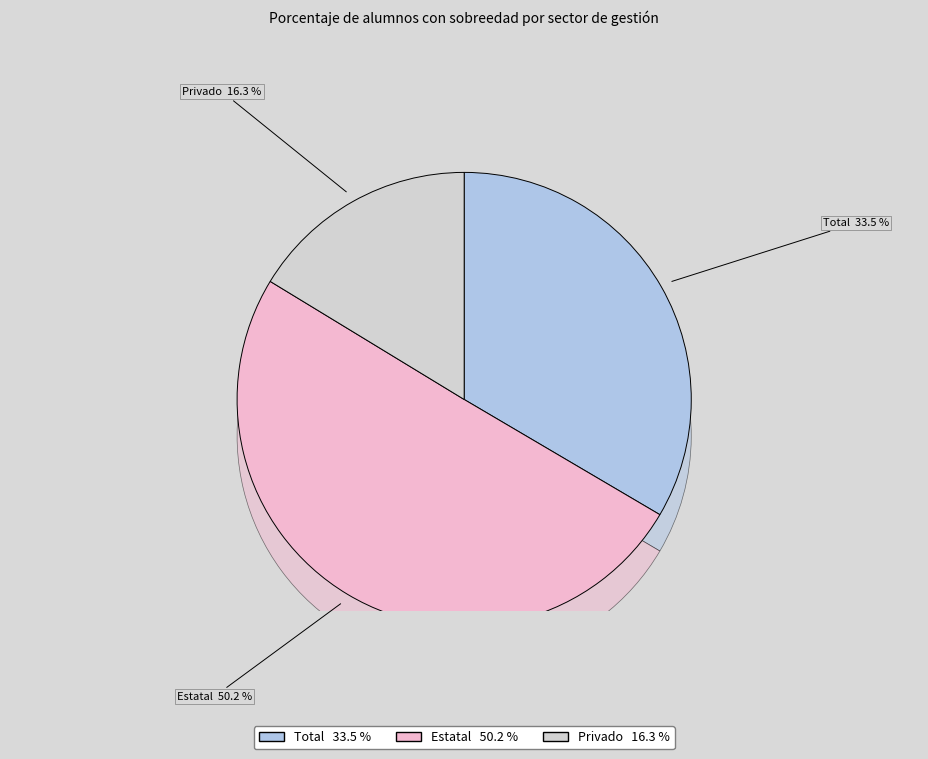

Rank the categories by value from highest to lowest.

Estatal, Total, Privado